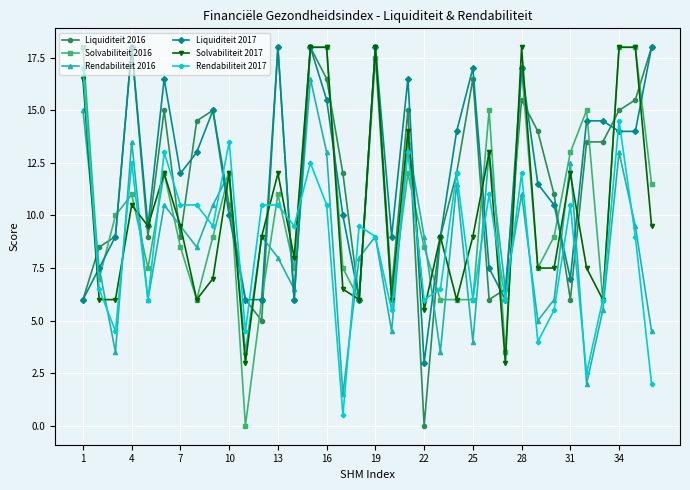

What is the maximum value for Rendabiliteit 2017?

17.0